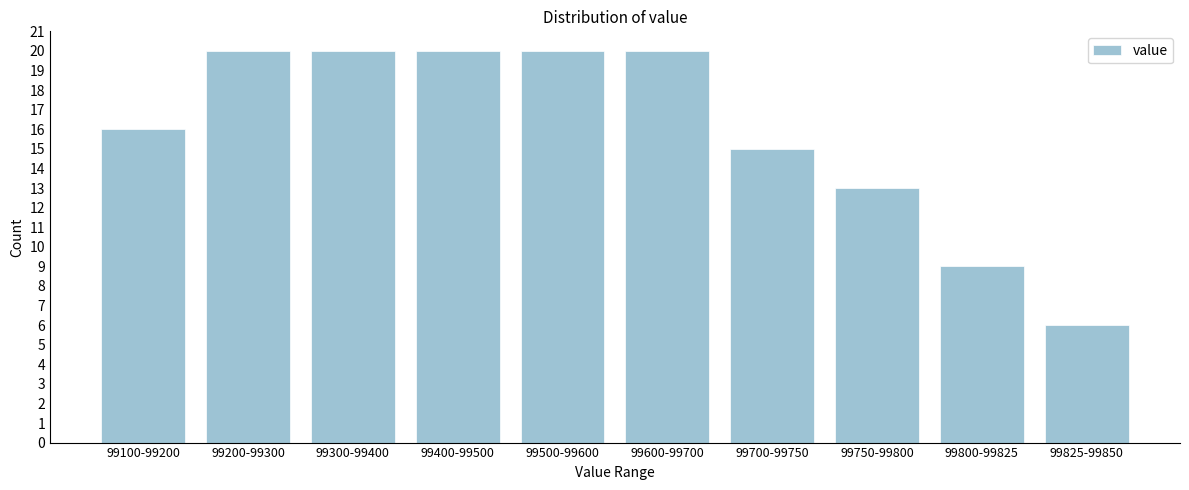

Reading right to left, list all the values displayed in this chart.

99825-99850=6	99800-99825=9	99750-99800=13	99700-99750=15	99600-99700=20	99500-99600=20	99400-99500=20	99300-99400=20	99200-99300=20	99100-99200=16